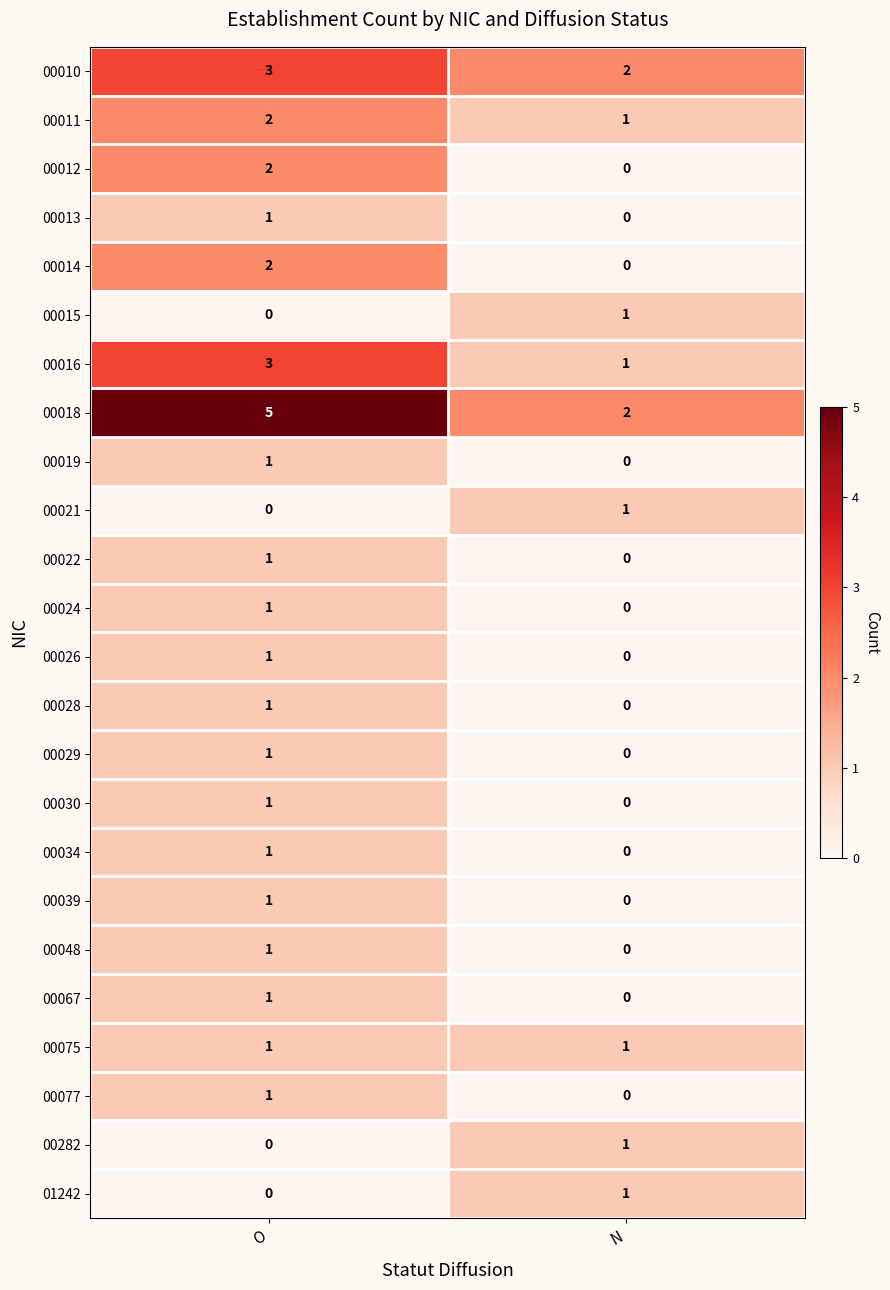

Where is 00028 nearest to the value 0?

N